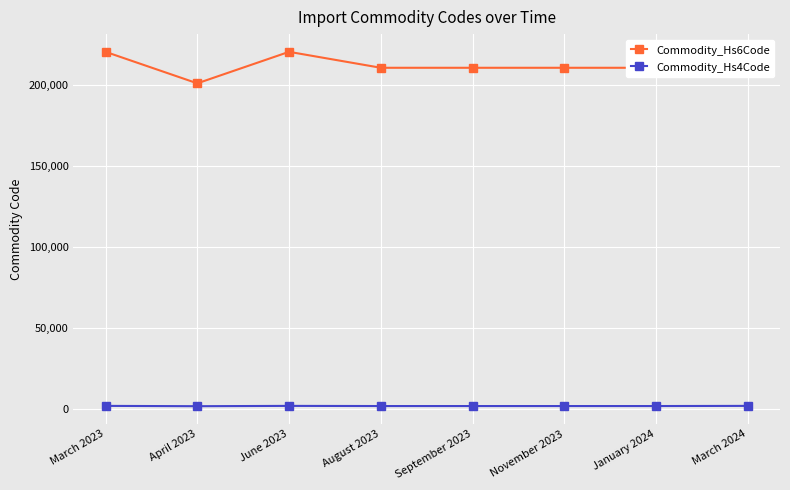

At which label is Commodity_Hs4Code closest to 2105?

August 2023